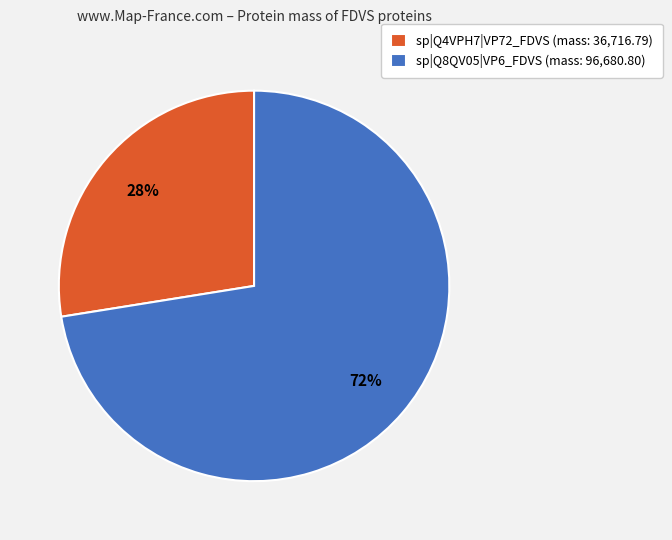

Is the sum of sp|Q4VPH7|VP72_FDVS and sp|Q8QV05|VP6_FDVS greater than half?

Yes